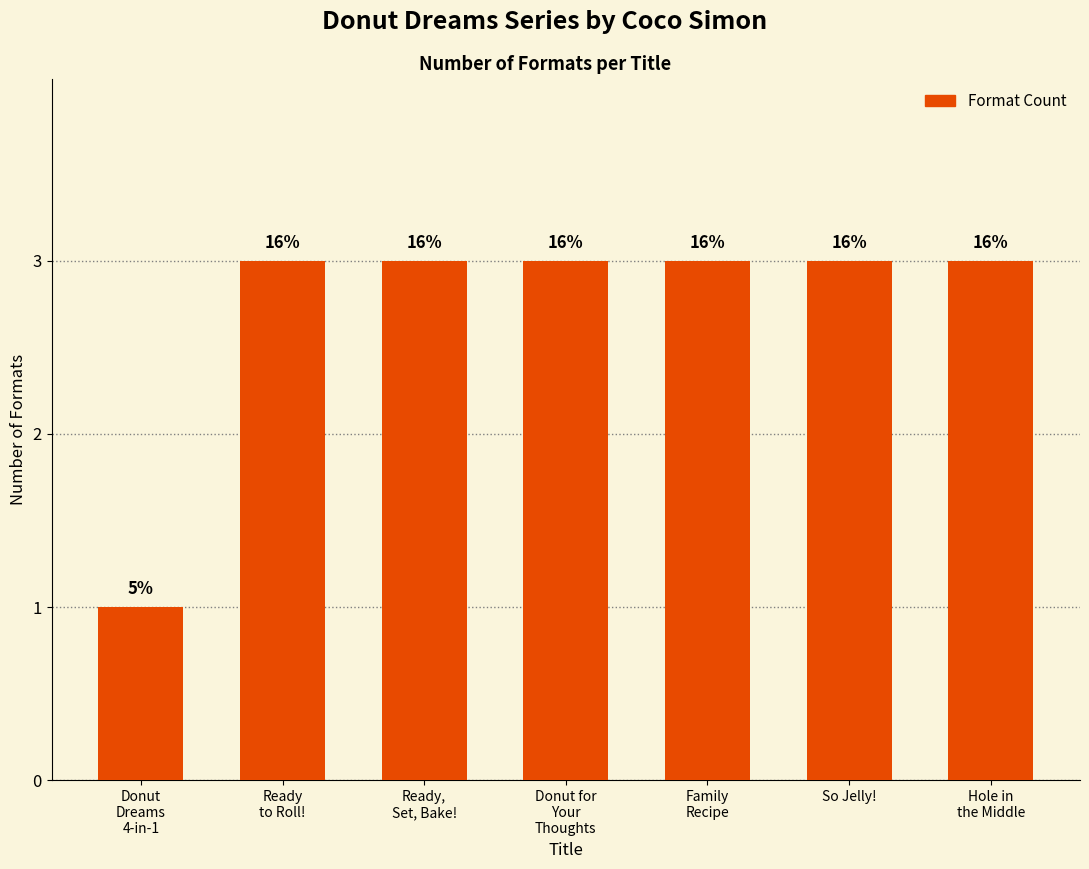

What is the sum of the values at Donut for
Your
Thoughts and Hole in
the Middle?

6